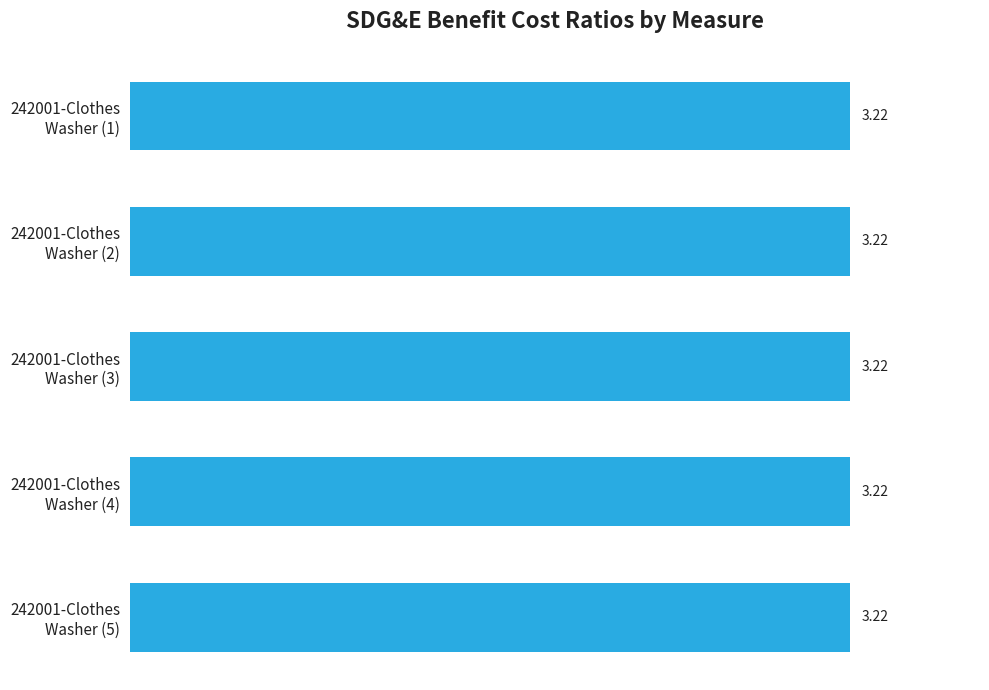

Is it true that TRC (No Allocated Admin) equals 0.3 at 242001-Clothes
Washer (1)?

False